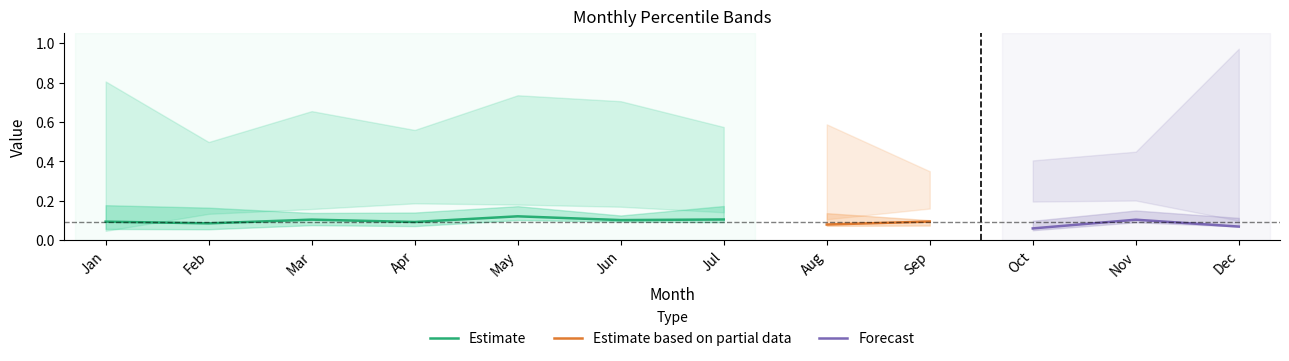

Is it true that Estimate equals 0.0 at May?

False